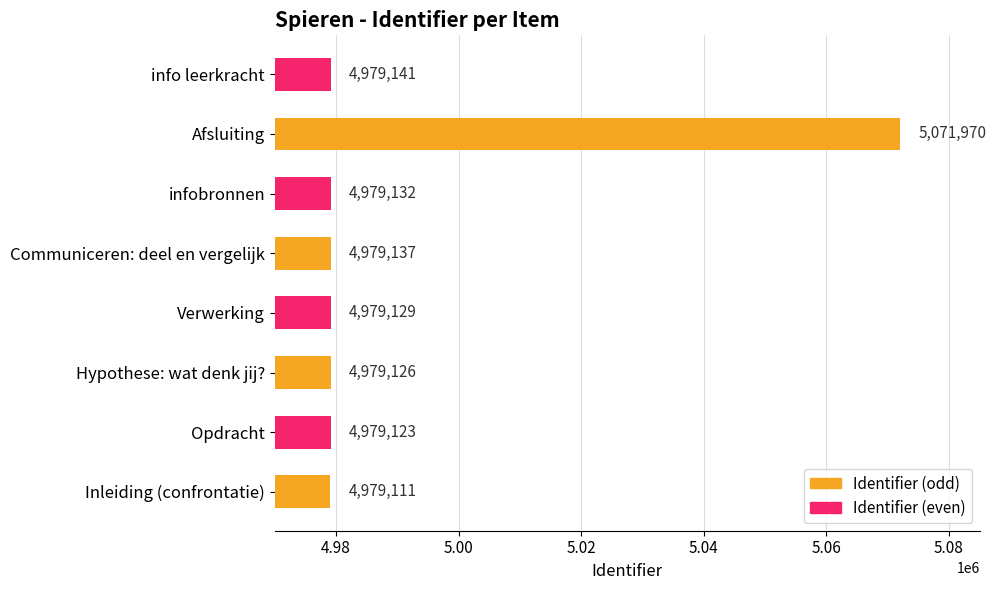

The chart shows a value of 6528786 at Verwerking. True or false?

False